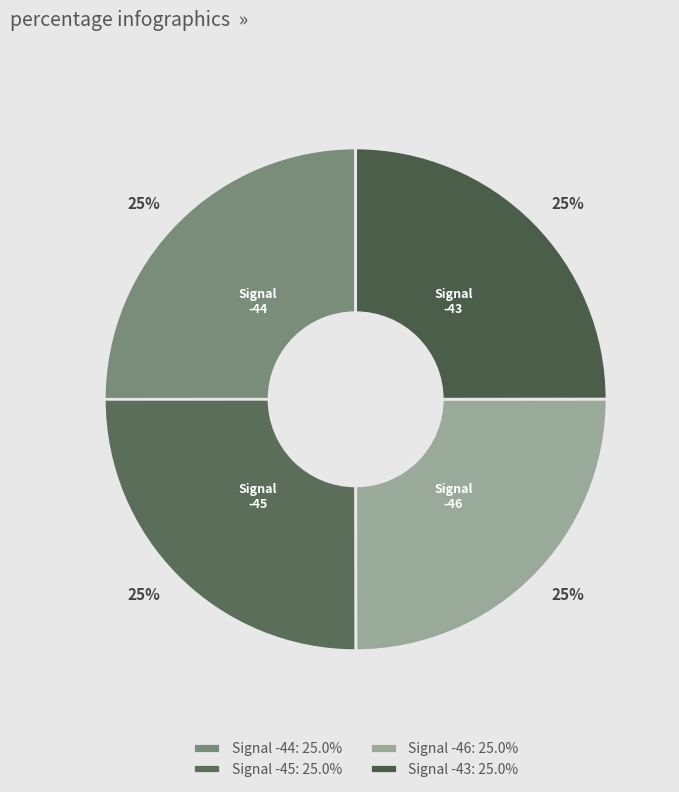

Approximately how many times larger is the value at Signal -45 compared to Signal -43?

1.0